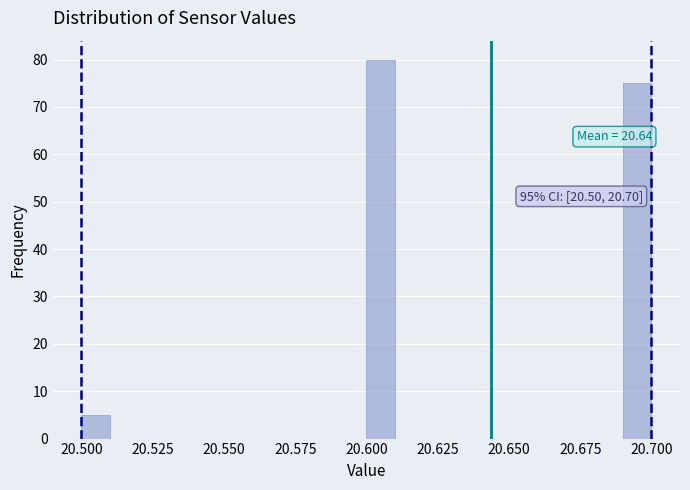

Read against the x-axis, roughly where is the centre of the tallest bar?

20.605